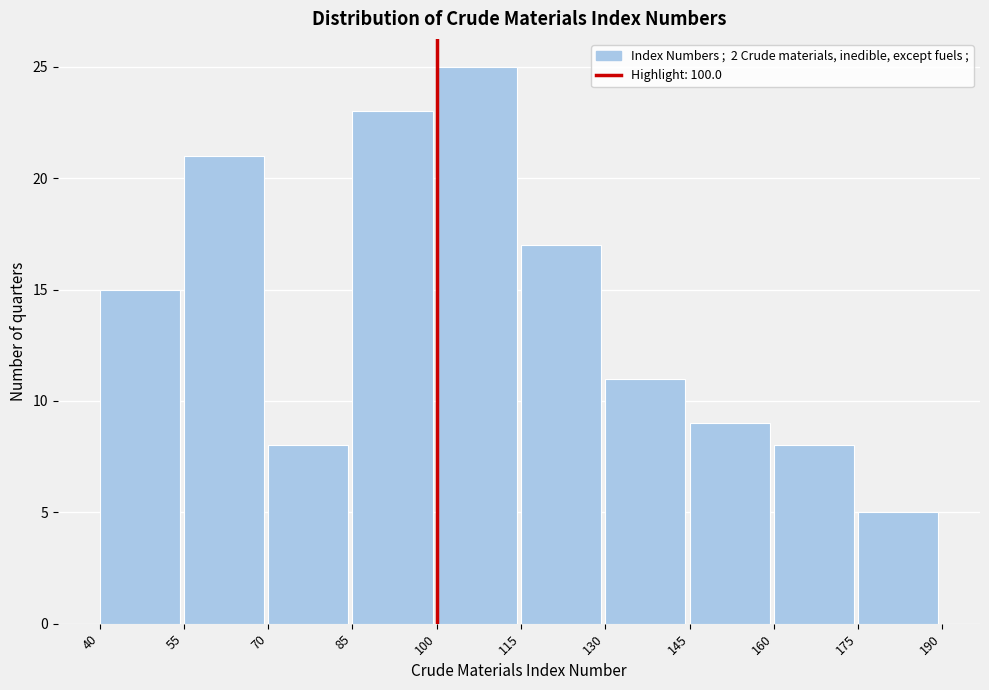

How tall is the bar that spans 40 to 55 on the x-axis? The values are not printed on the chart, so give them approximately, as read against the axis.

15